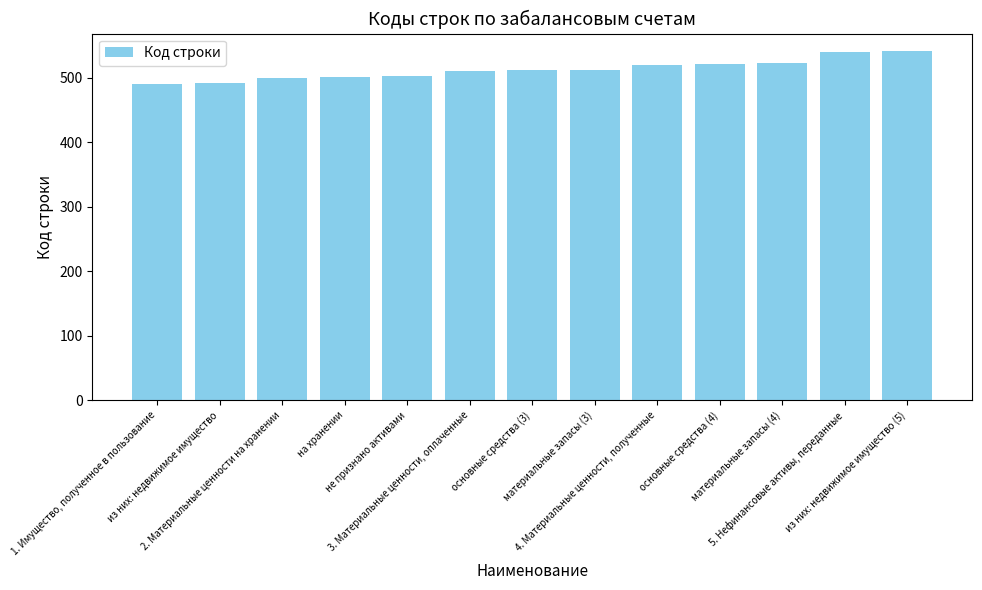

How many distinct data groups are displayed?

1